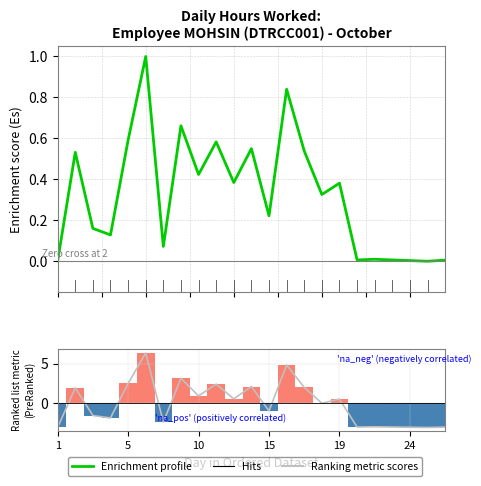

What is the value of the Ranking metric scores bar at the 10th from the left?

2.4